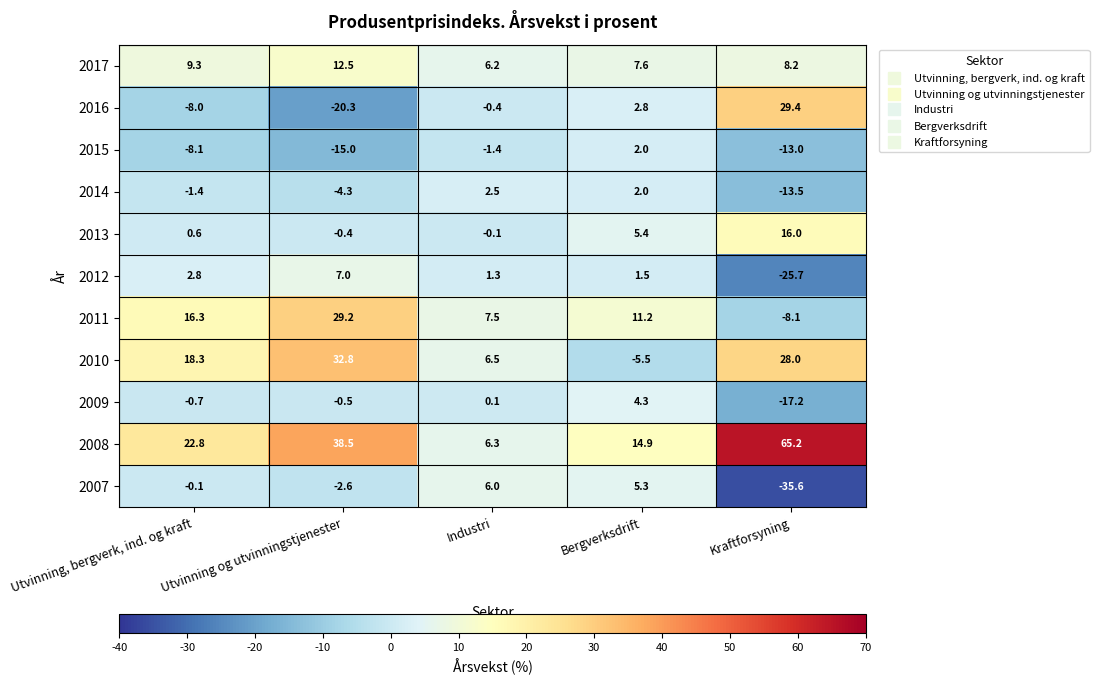

Which category has the lowest value across all series?

Kraftforsyning